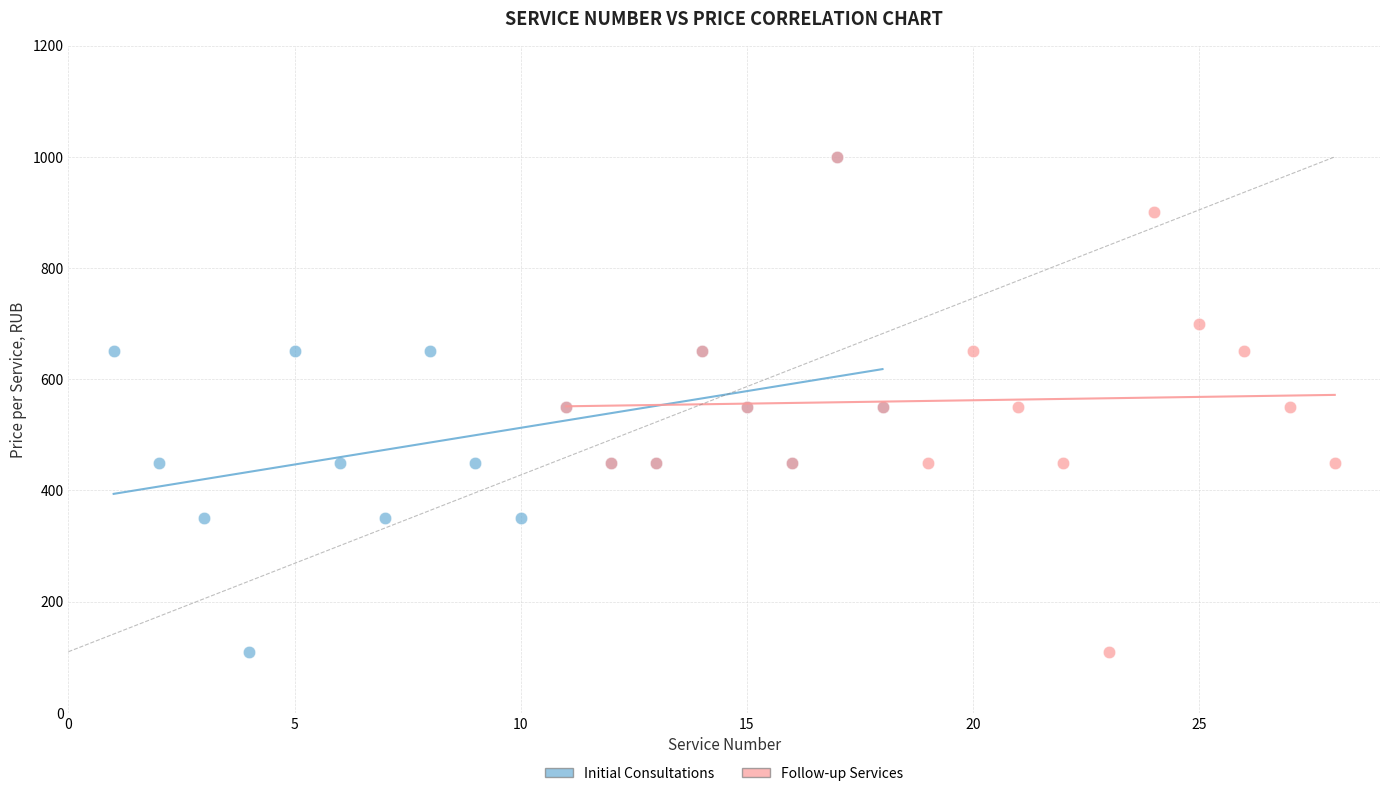

What are all the series names shown in the legend?

Initial Consultations, Follow-up Services